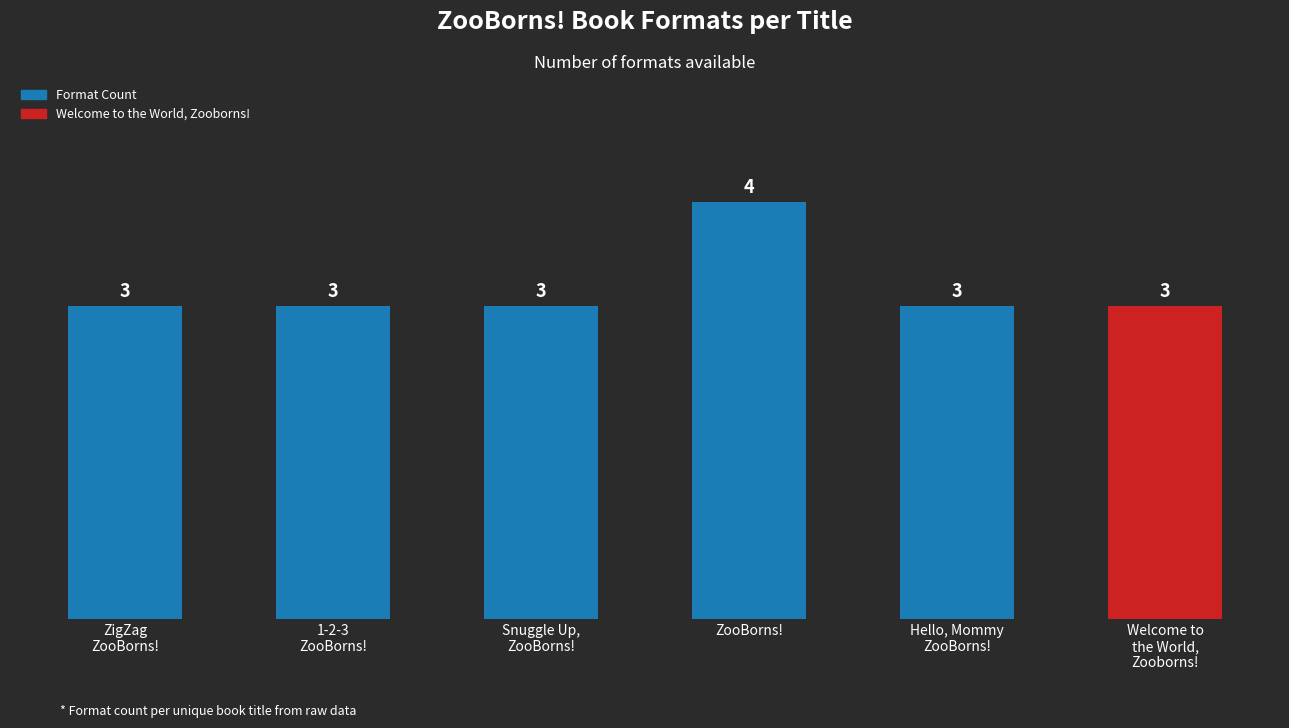

Reading left to right, what are all the values shown in this chart?

3	3	3	4	3	3